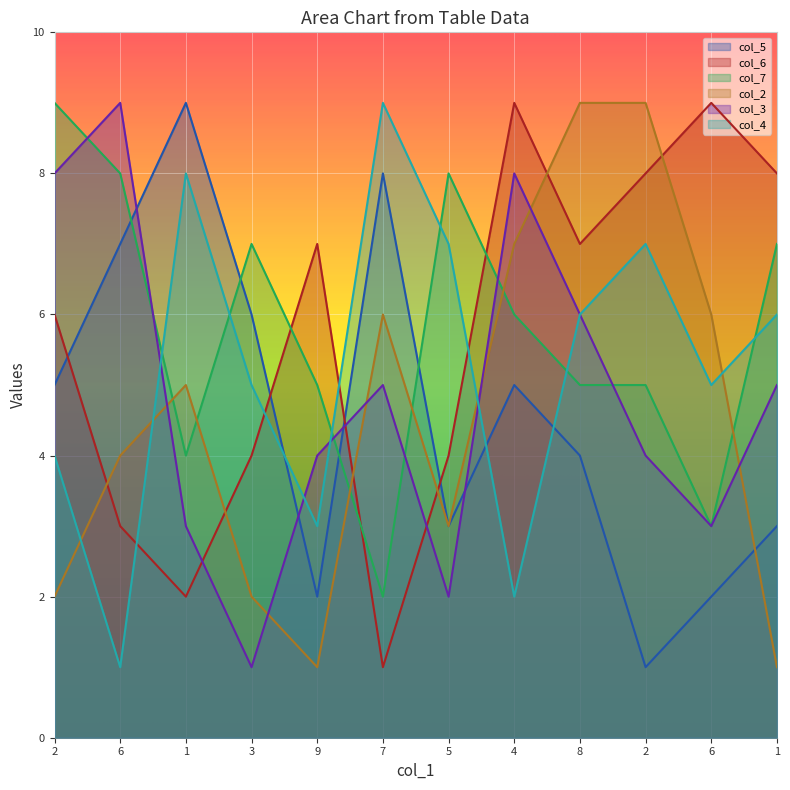

How many interior local peaks does the col_5 series have?

3